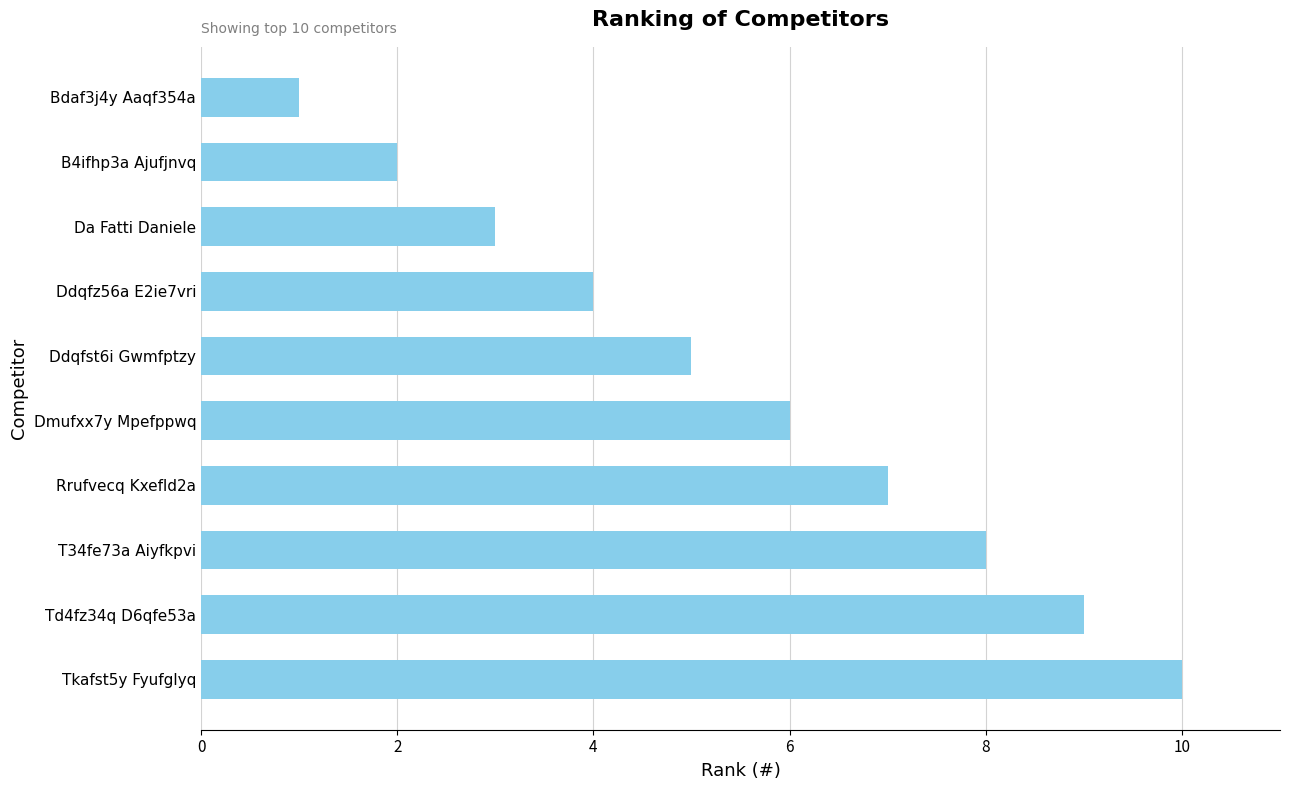

True or false: the data shows 7 at Ddqfz56a E2ie7vri.

False